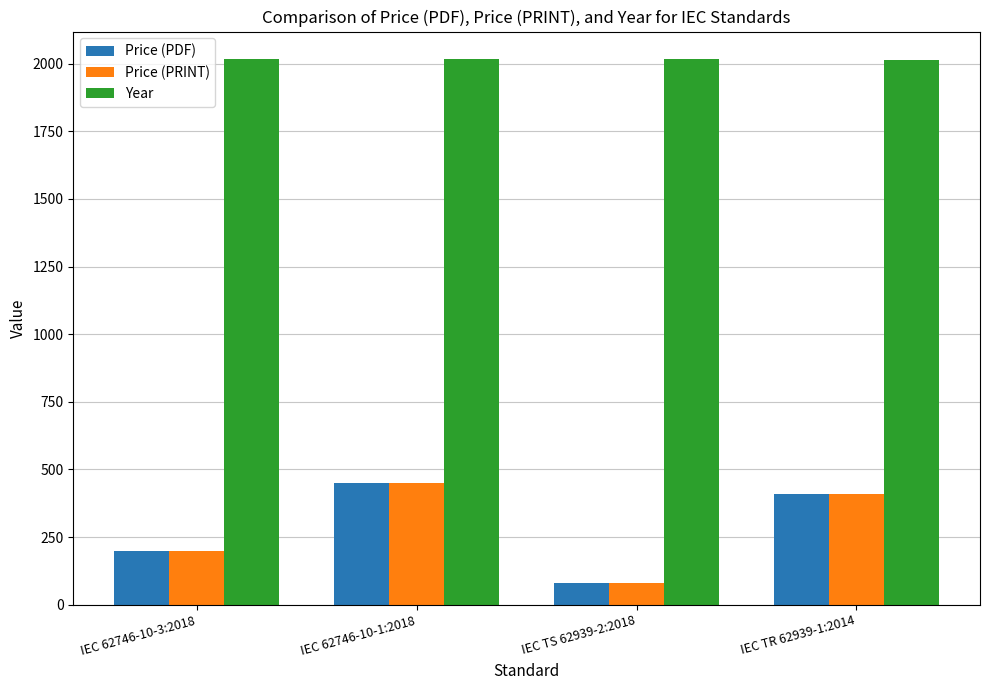

The Price (PRINT) series shows 80 at IEC TS 62939-2:2018. True or false?

True